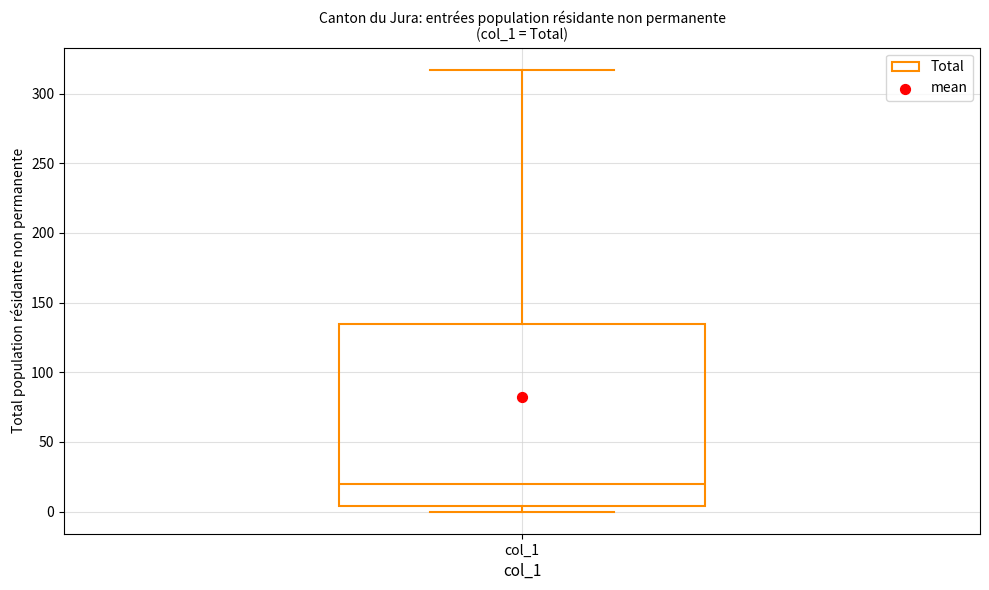

Read this box plot against the y-axis: the position of the median line, the range covered by the box, and the ends of both whiskers. The values are not printed on the chart, so give them approximately, as read against the axis.

median 20, box 5 to 135, whiskers 0 to 315